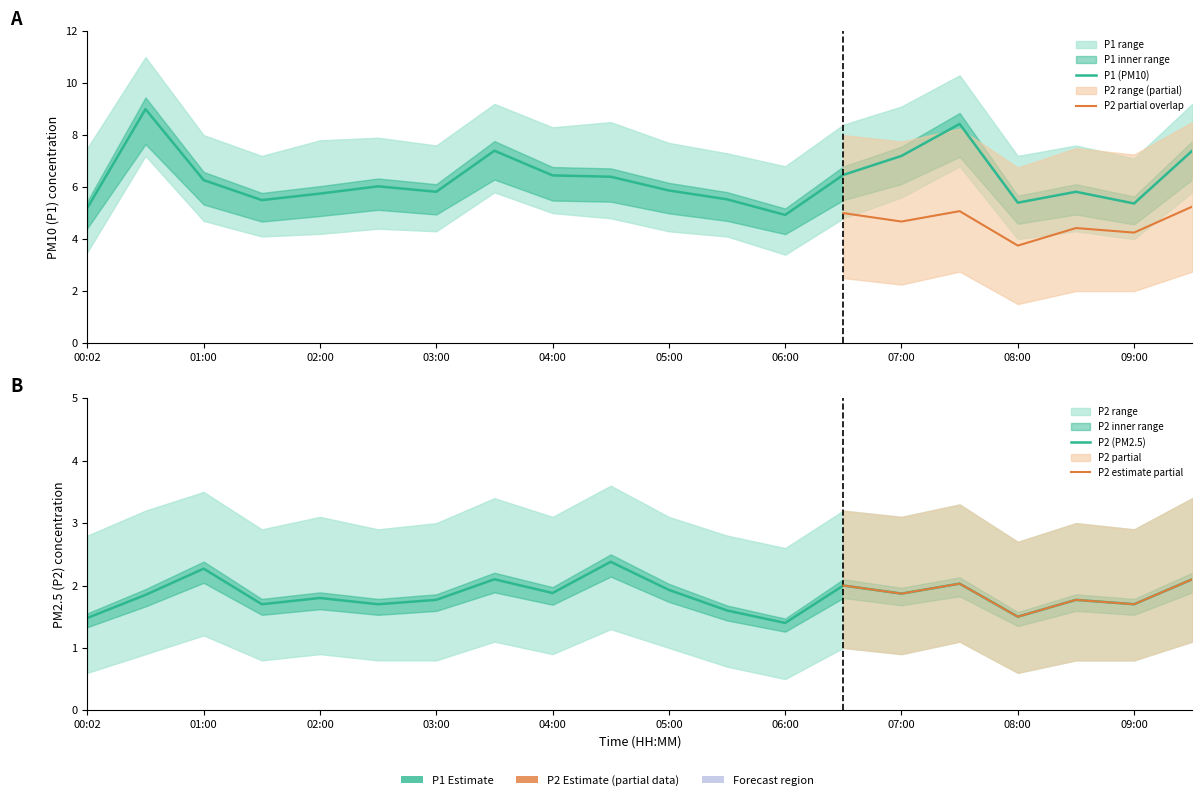

True or false: P2 has a value of 3.1 at 08:30.

False